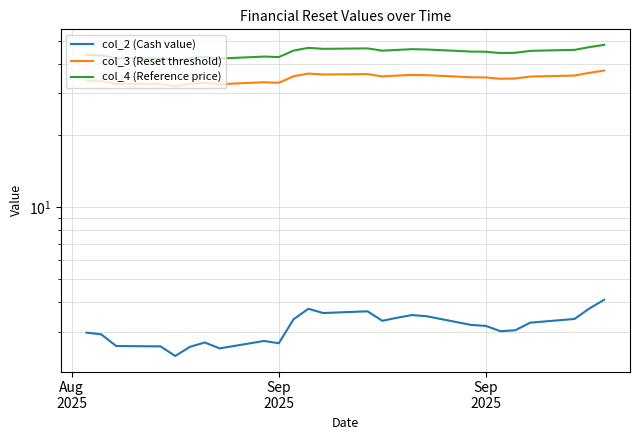

The value of col_3 (Reset threshold) at 20 is 56.8. True or false?

False